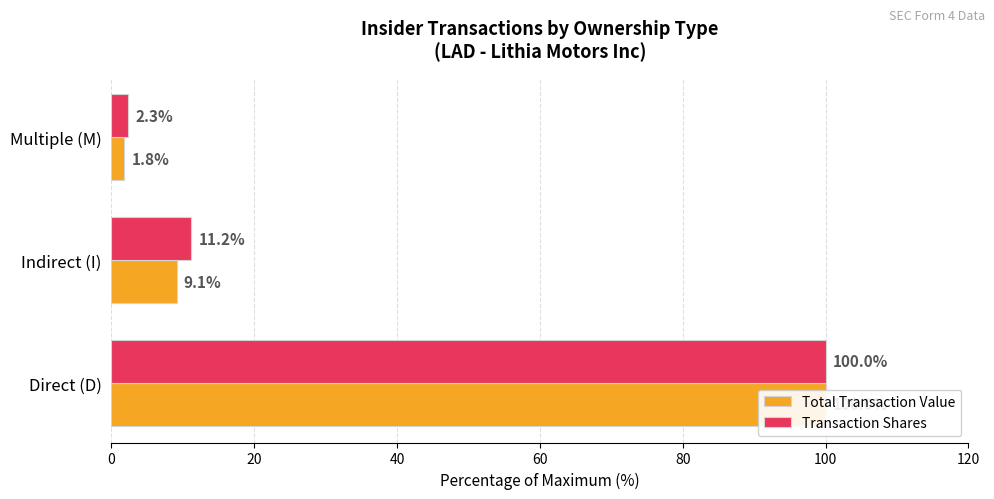

Between Direct (D) and Indirect (I), which series saw the biggest shift?

Total Transaction Value